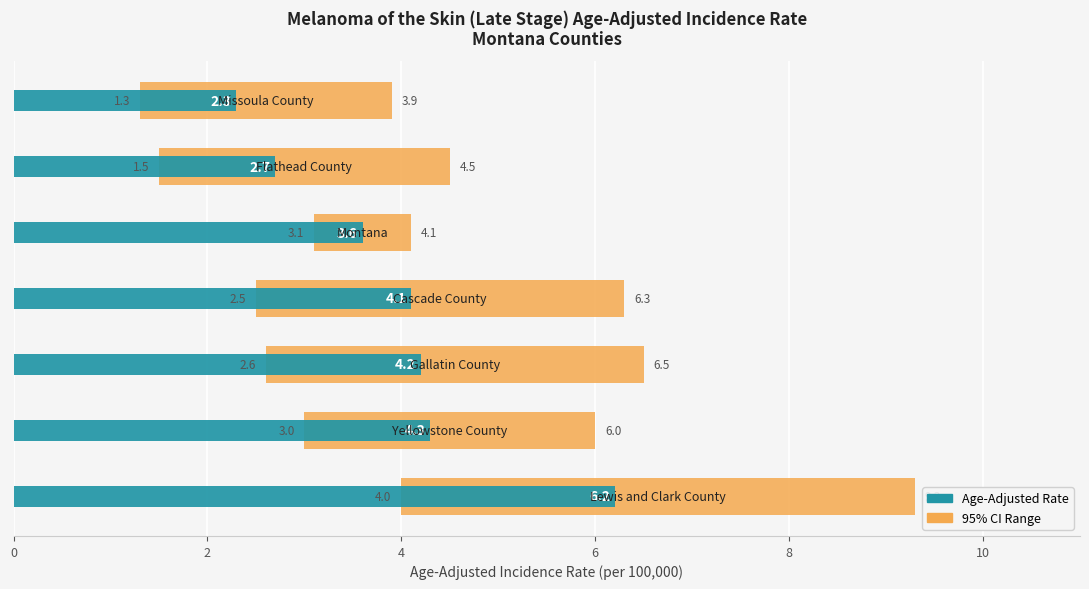

How many bars are there in each group?

2